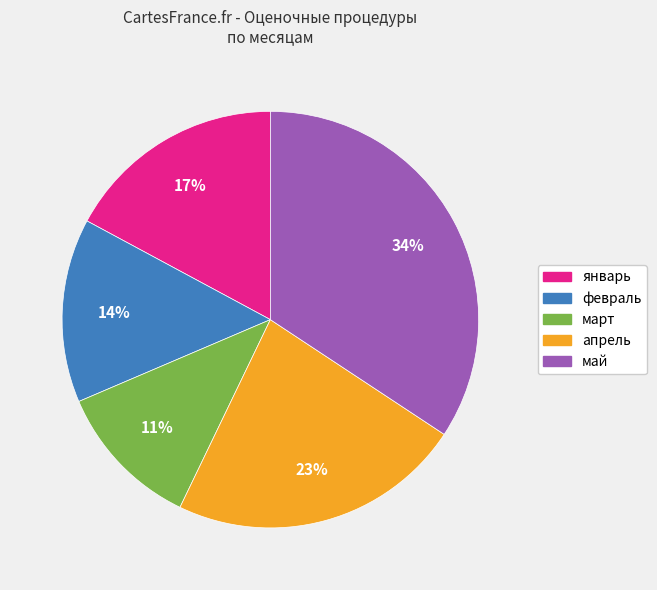

What is the ratio of the value at май to the value at январь?

2.0